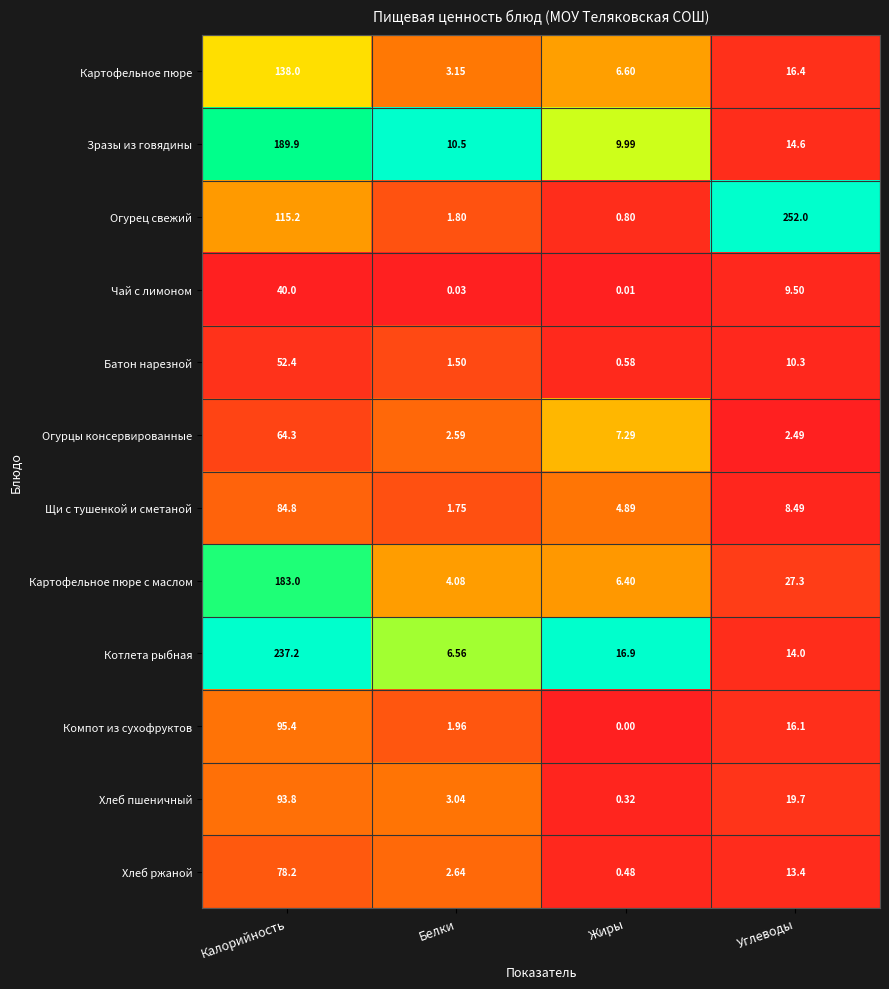

List the labels in order of Огурец свежий value, smallest first.

Жиры, Белки, Калорийность, Углеводы